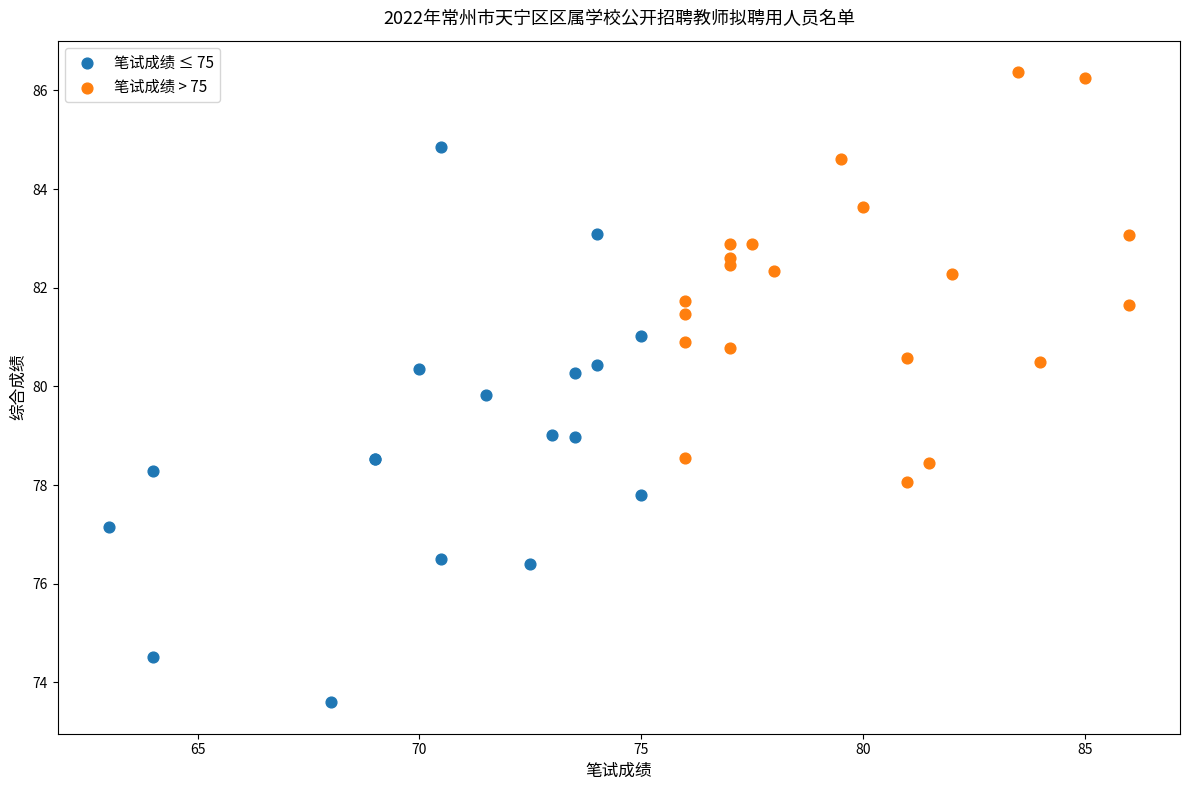

Which series reaches the minimum Y coordinate?

笔试成绩 ≤ 75